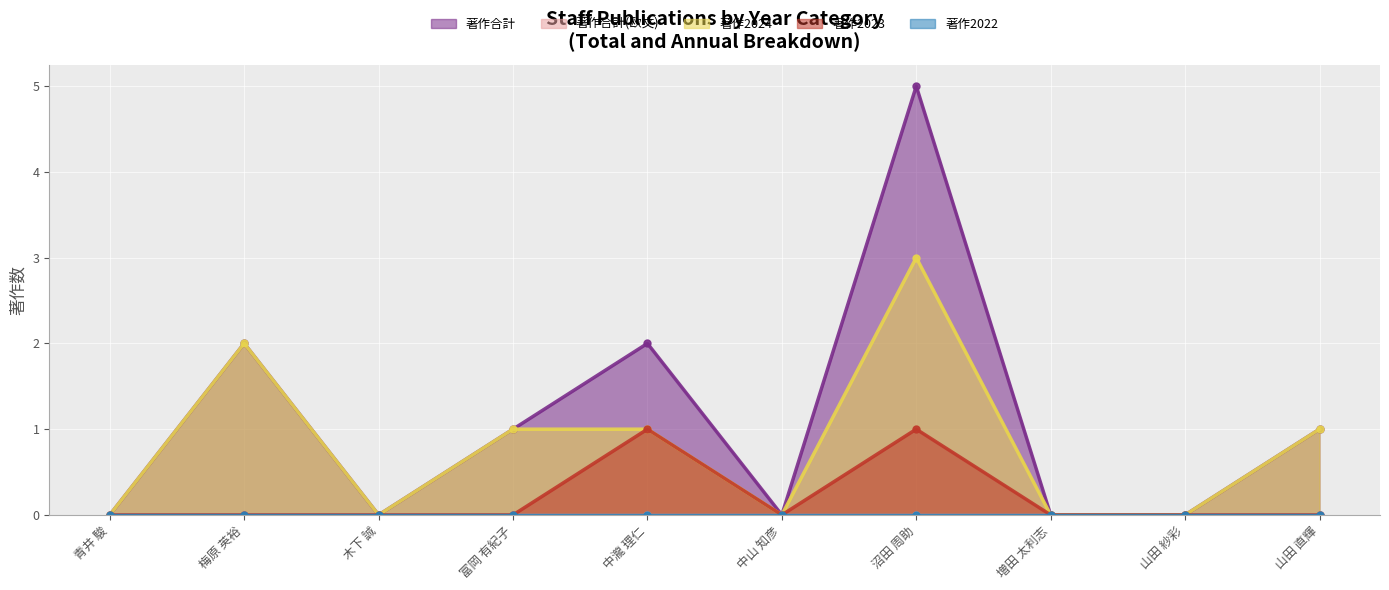

What is the label of the 6th point from the left?

中山 知彦